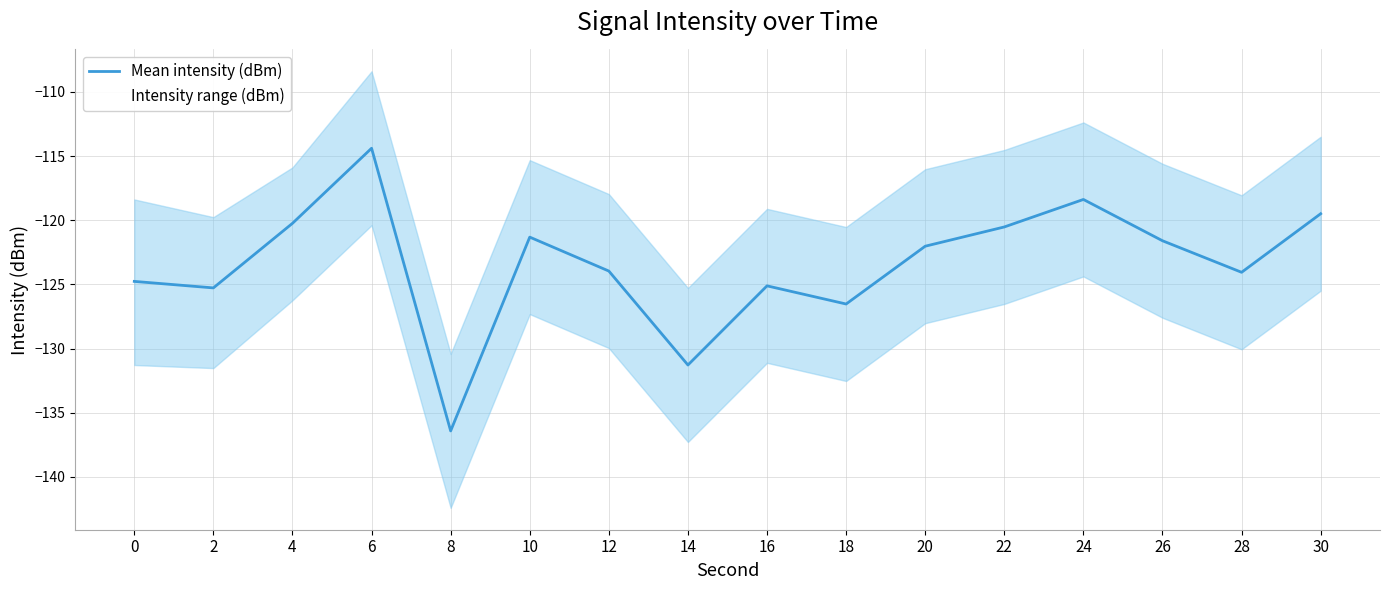

What is the change in value from 16 to 30?

+5.6